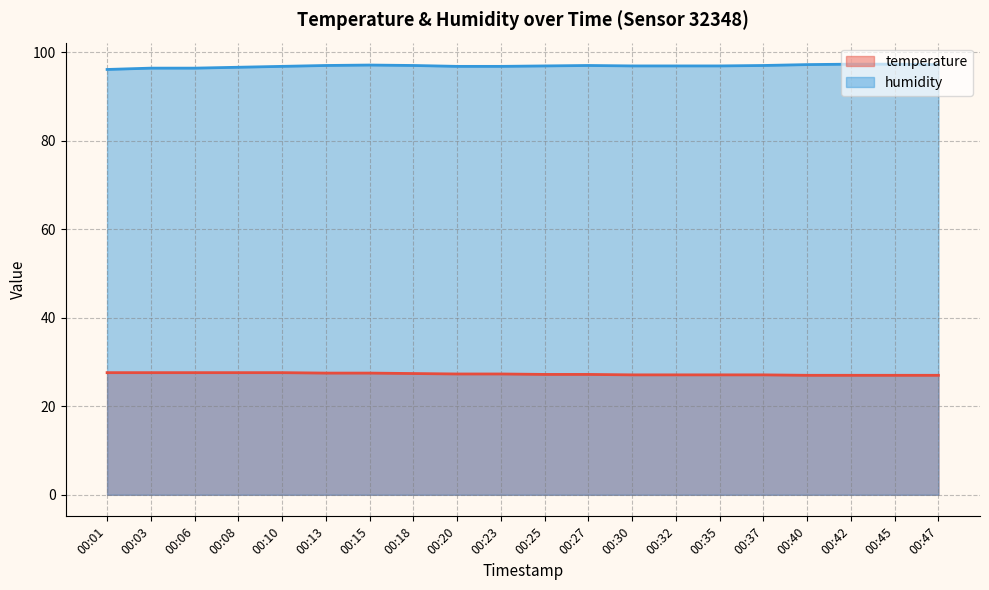

What are all the series names shown in the legend?

temperature, humidity